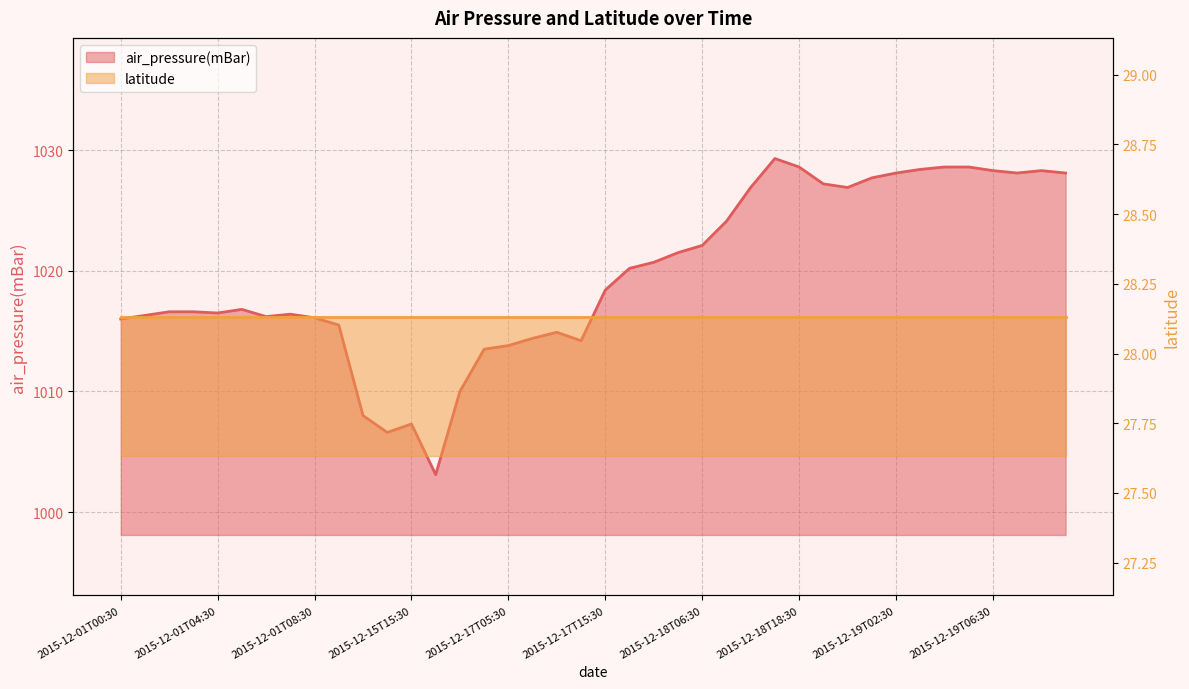

Reading left to right, extract all data points from this chart.

2015-12-01T00:30=1016.0	2015-12-01T01:30=1016.3	2015-12-01T02:30=1016.6	2015-12-01T03:30=1016.6	2015-12-01T04:30=1016.5	2015-12-01T05:30=1016.8	2015-12-01T06:30=1016.2	2015-12-01T07:30=1016.4	2015-12-01T08:30=1016.1	2015-12-01T10:30=1015.5	2015-12-15T06:30=1008.0	2015-12-15T14:30=1006.6	2015-12-15T15:30=1007.3	2015-12-15T22:30=1003.1	2015-12-16T14:30=1010.0	2015-12-17T03:30=1013.5	2015-12-17T05:30=1013.8	2015-12-17T06:30=1014.4	2015-12-17T08:30=1014.9	2015-12-17T09:30=1014.2	2015-12-17T15:30=1018.4	2015-12-18T03:30=1020.2	2015-12-18T04:30=1020.7	2015-12-18T05:30=1021.5	2015-12-18T06:30=1022.1	2015-12-18T09:30=1024.1	2015-12-18T13:30=1026.9	2015-12-18T17:30=1029.3	2015-12-18T18:30=1028.6	2015-12-18T20:30=1027.2	2015-12-18T21:30=1026.9	2015-12-19T01:30=1027.7	2015-12-19T02:30=1028.1	2015-12-19T03:30=1028.4	2015-12-19T04:30=1028.6	2015-12-19T05:30=1028.6	2015-12-19T06:30=1028.3	2015-12-19T08:30=1028.1	2015-12-19T09:30=1028.3	2015-12-19T10:30=1028.1